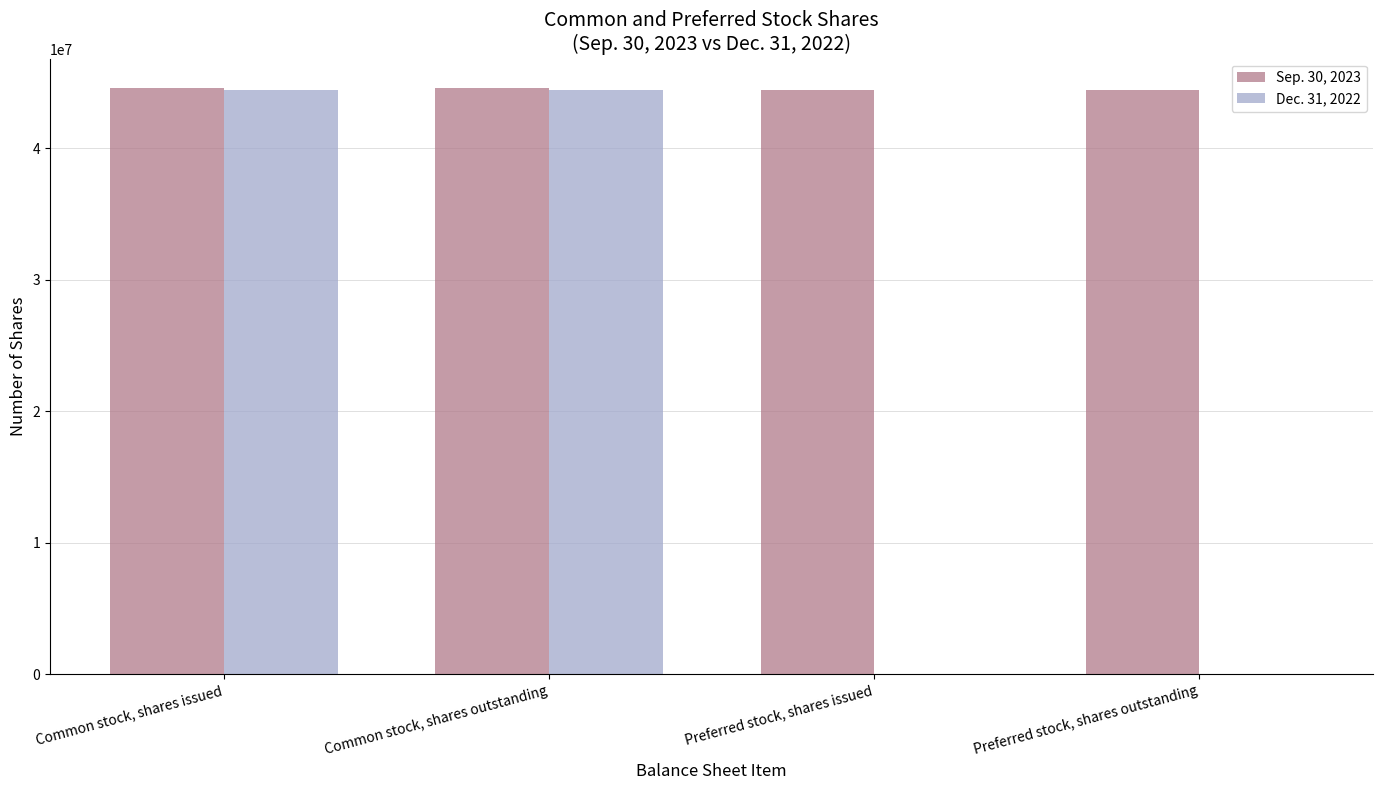

Is it true that Sep. 30, 2023 equals 67038763 at Common stock, shares outstanding?

False